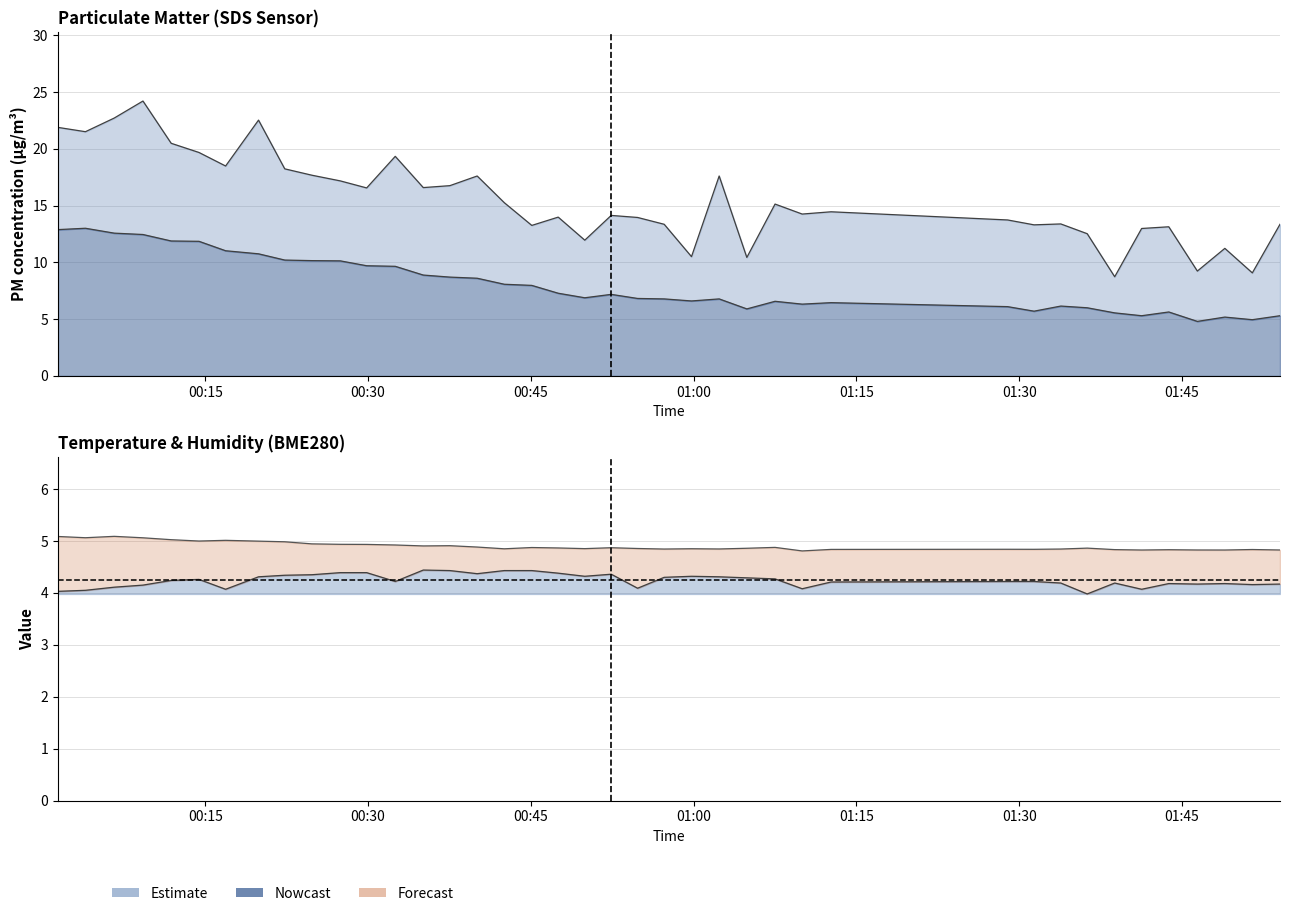

How many data points does each series have?

40